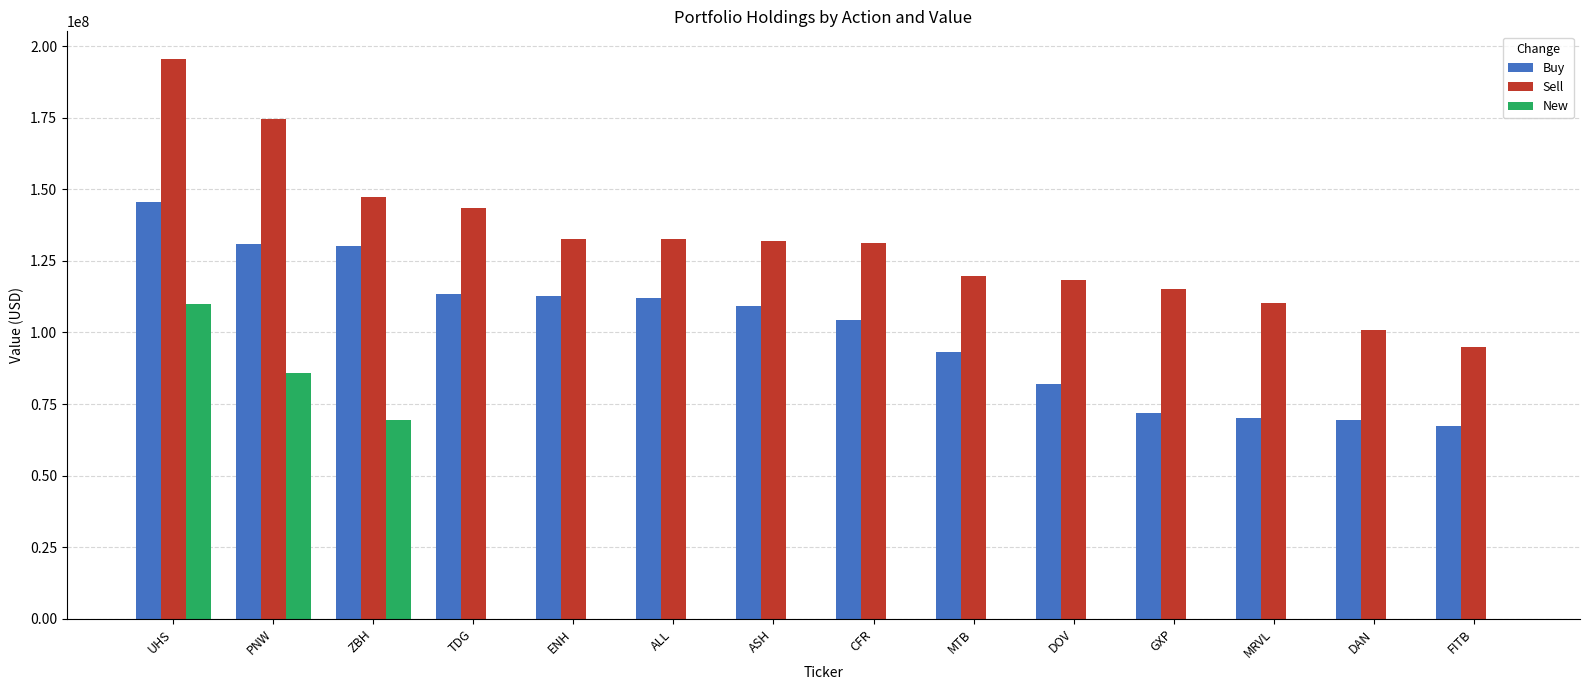

Read the New value at UHS, to the nearest 100.

109915000